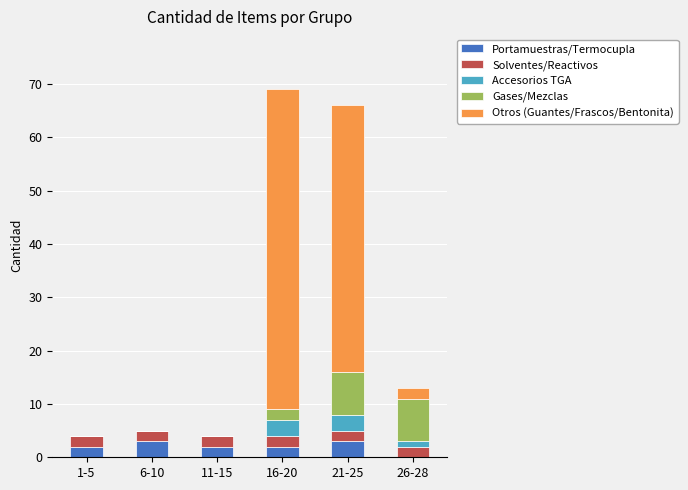

Does the chart contain stacked bars?

Yes